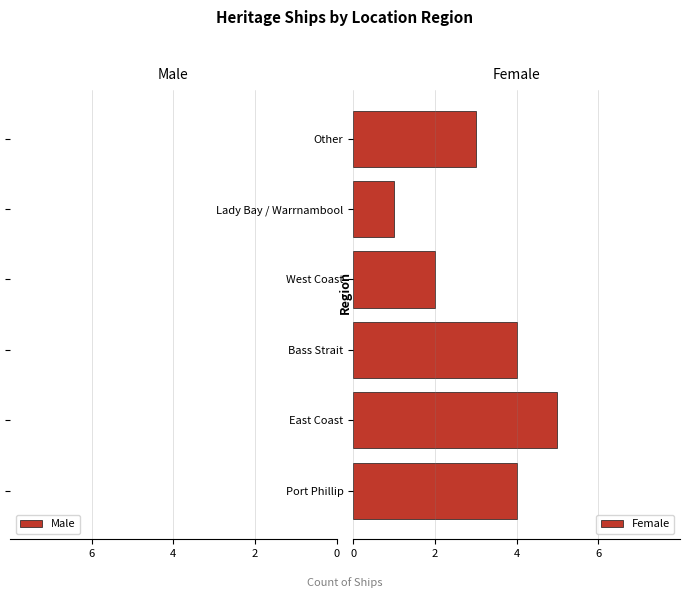

What is the maximum value shown in the chart?

5